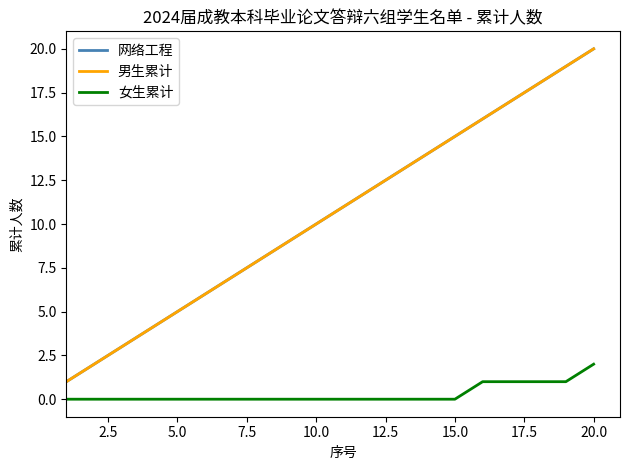

True or false: 网络工程 and 男生累计 cross at least once.

False